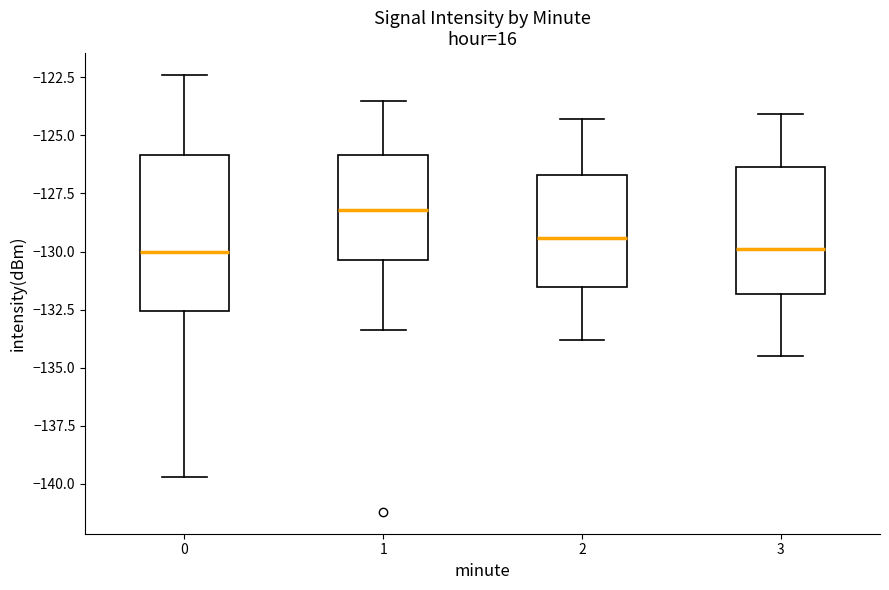

Which box is the tallest, from its lower edge to its upper edge?

0